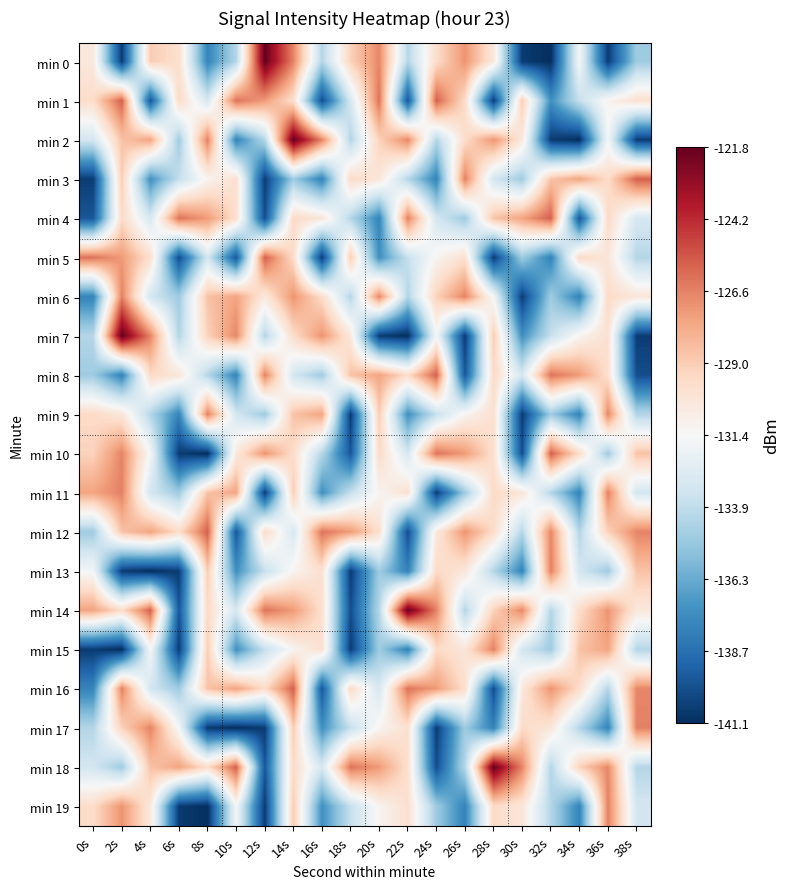

At 38s, list the series in order from largest to smallest.

min 3, min 17, min 12, min 16, min 10, min 13, min 1, min 6, min 14, min 4, min 11, min 19, min 18, min 5, min 15, min 9, min 0, min 8, min 2, min 7